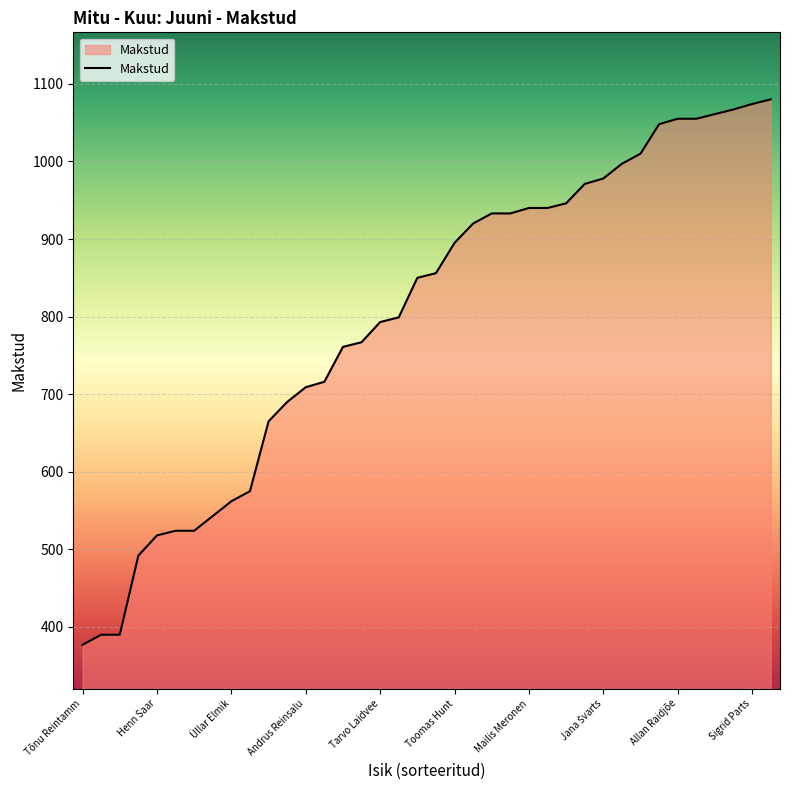

What is the greatest value displayed?

1080